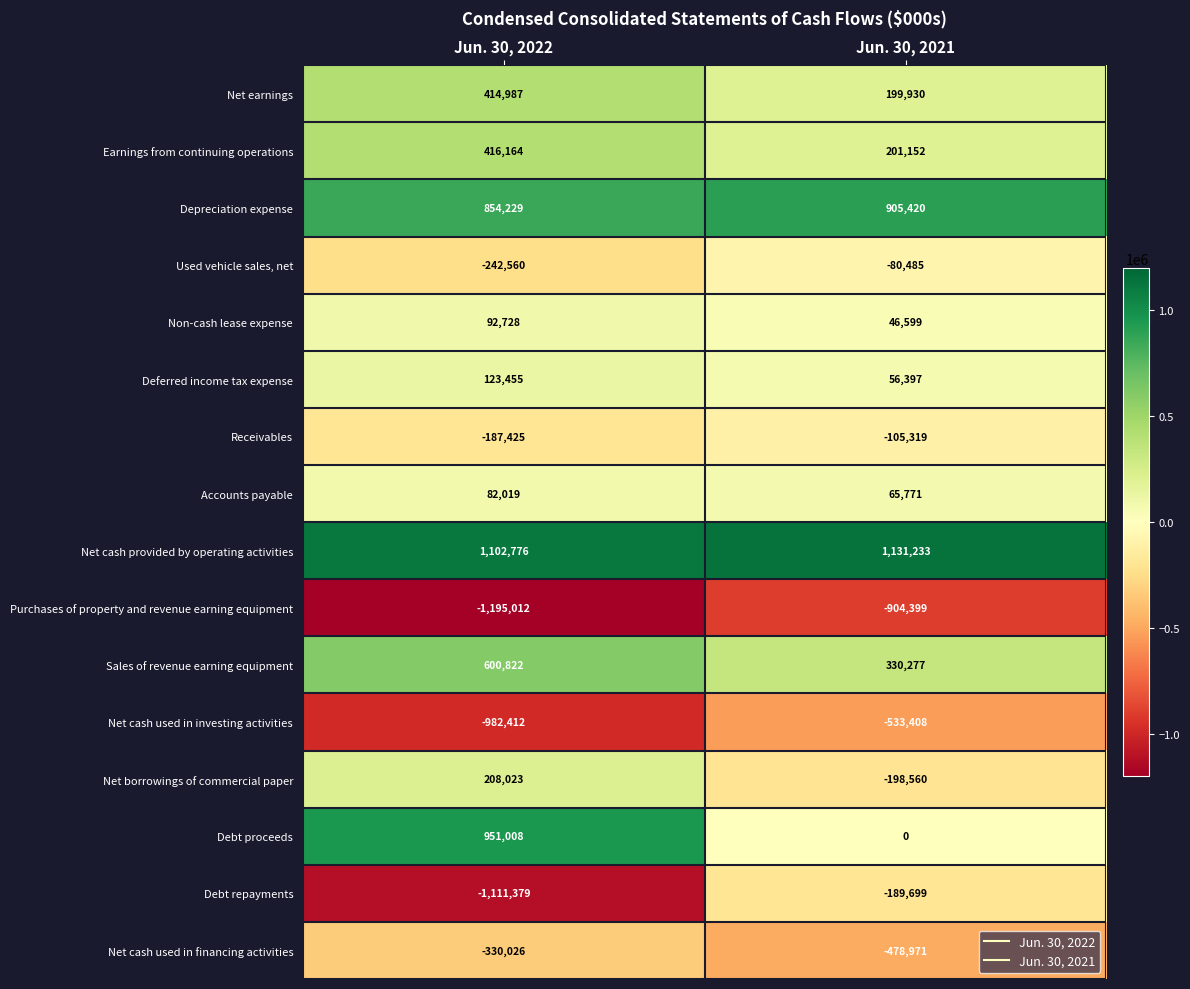

True or false: Non-cash lease expense has a value of 92728 at Jun. 30, 2022.

True